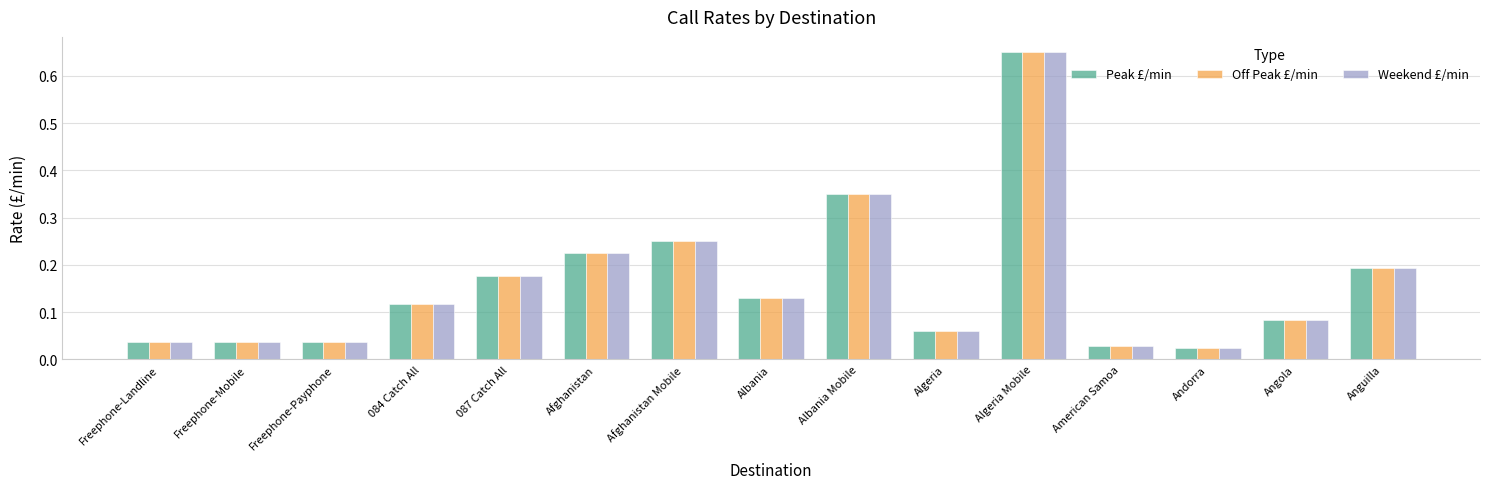

What is the sum of all Weekend £/min values?

2.4